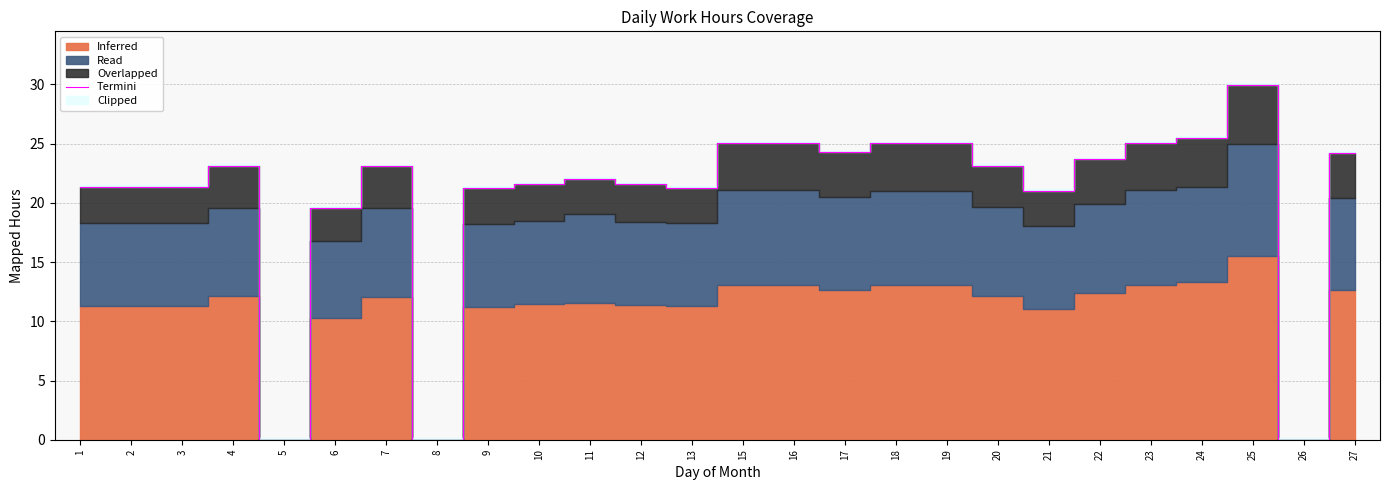

True or false: the data shows 25.1 at 23.

True